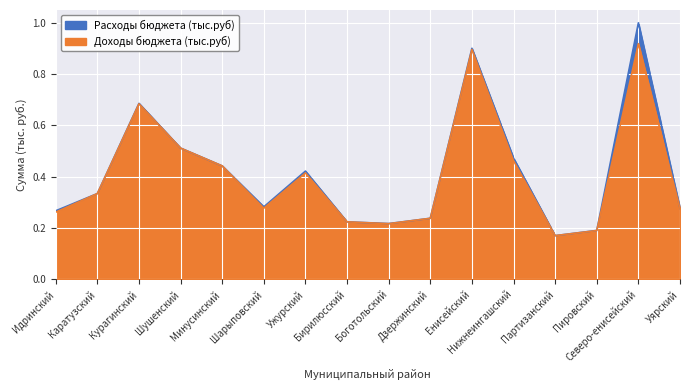

How many lines are shown in the chart?

2